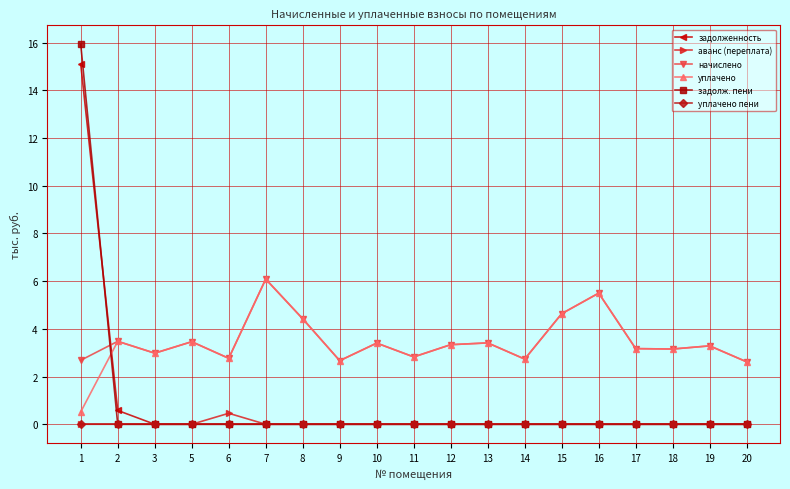

Is it true that уплачено equals 3.5 at 5?

True